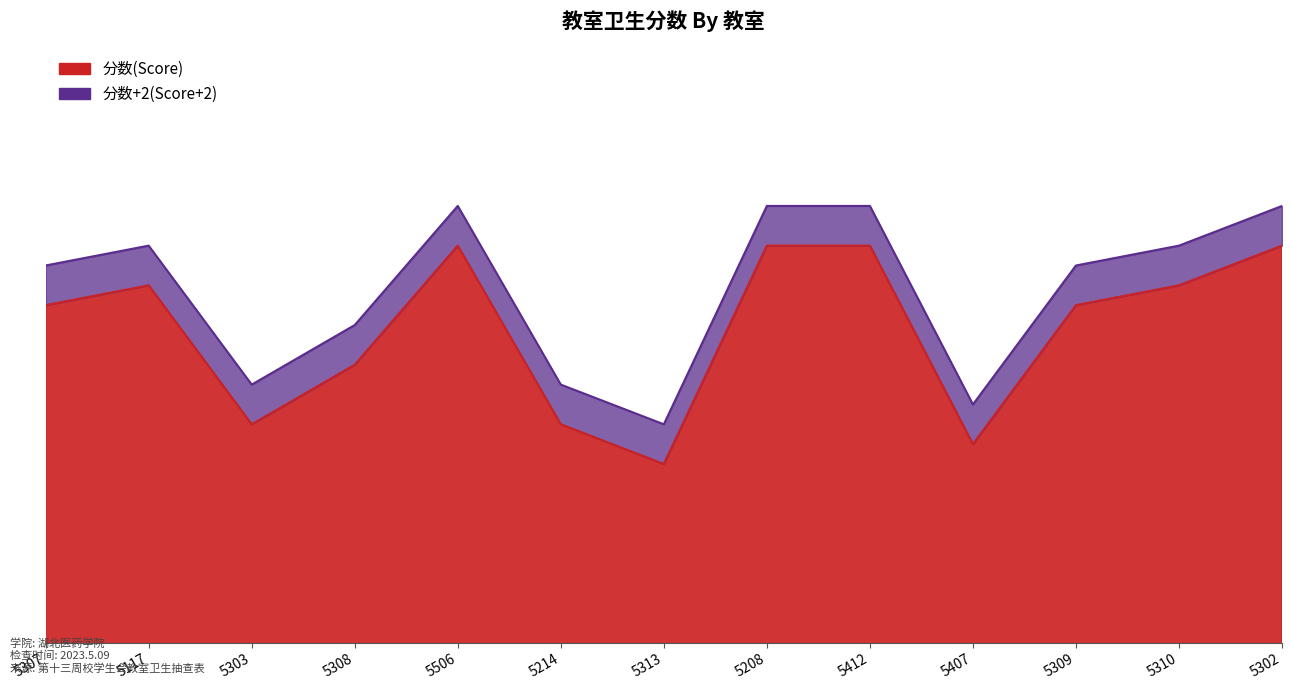

In 分数+2(Score+2), how many points are lower than both neighbors (excluding endpoints)?

3